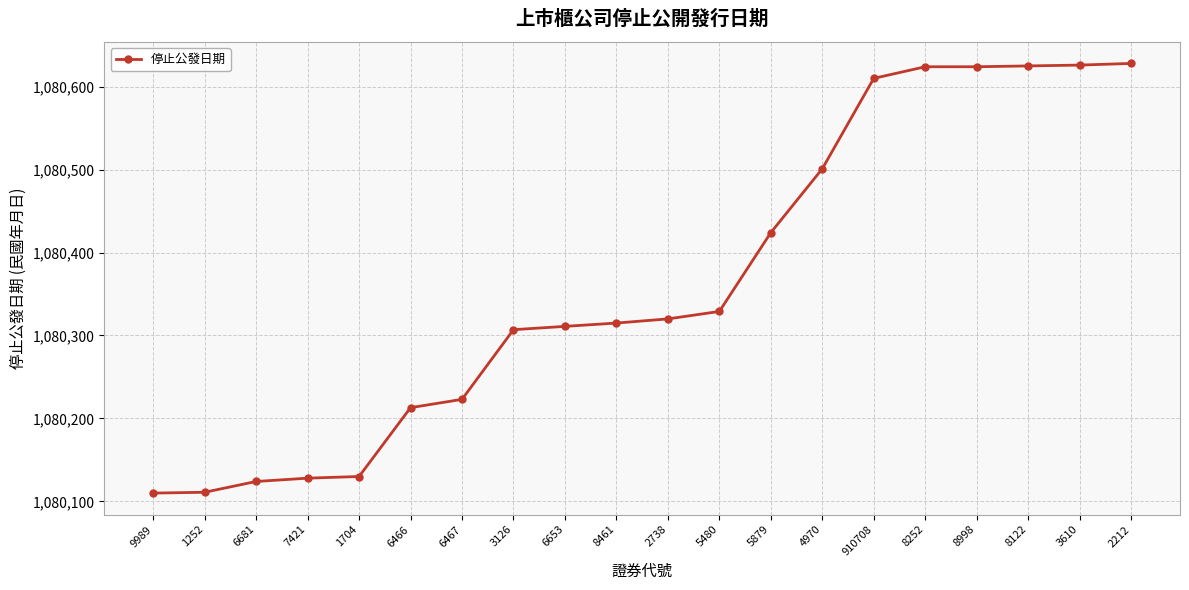

How many series are shown in this chart?

1